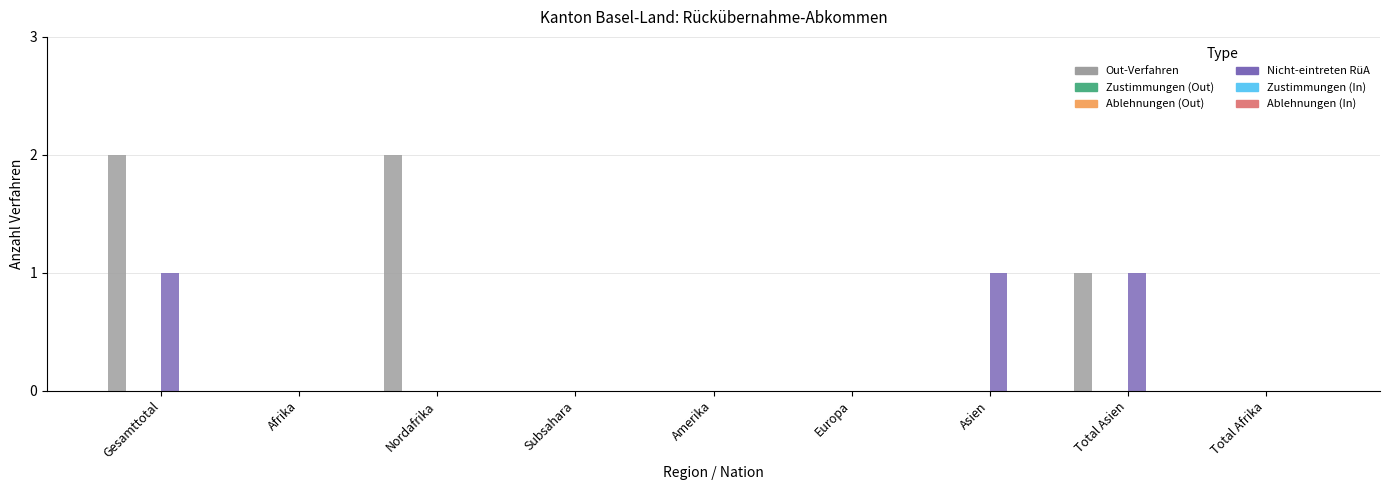

What is the difference between the second highest and minimum values in the Nicht-eintreten RüA series?

1